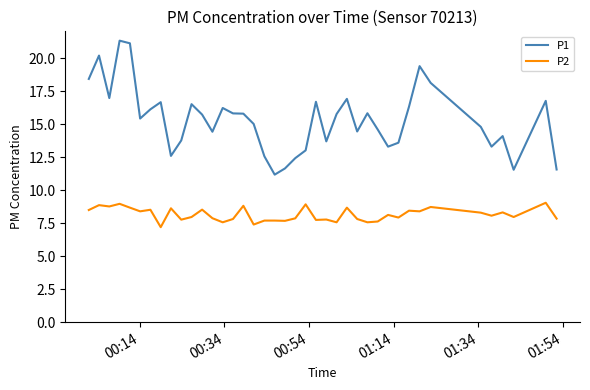

True or false: P1 and P2 intersect in this chart.

False